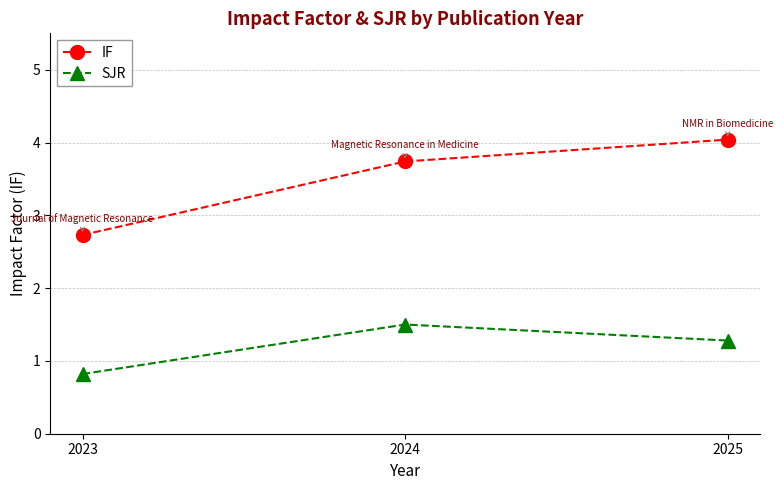

How many lines are shown in the chart?

2